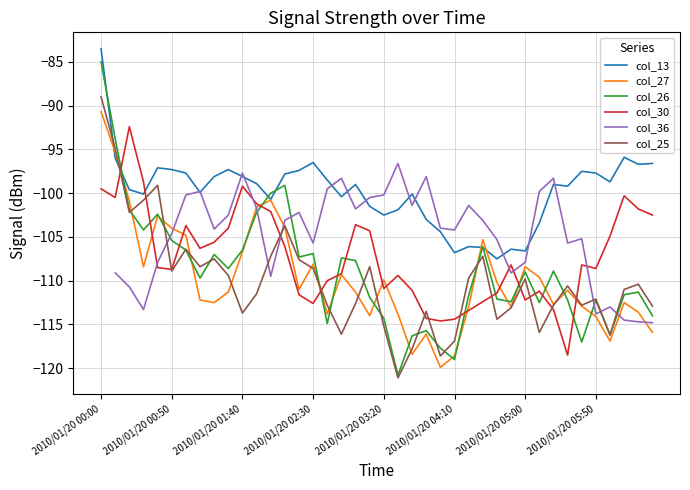

How many data points in col_26 are less than -109?

20